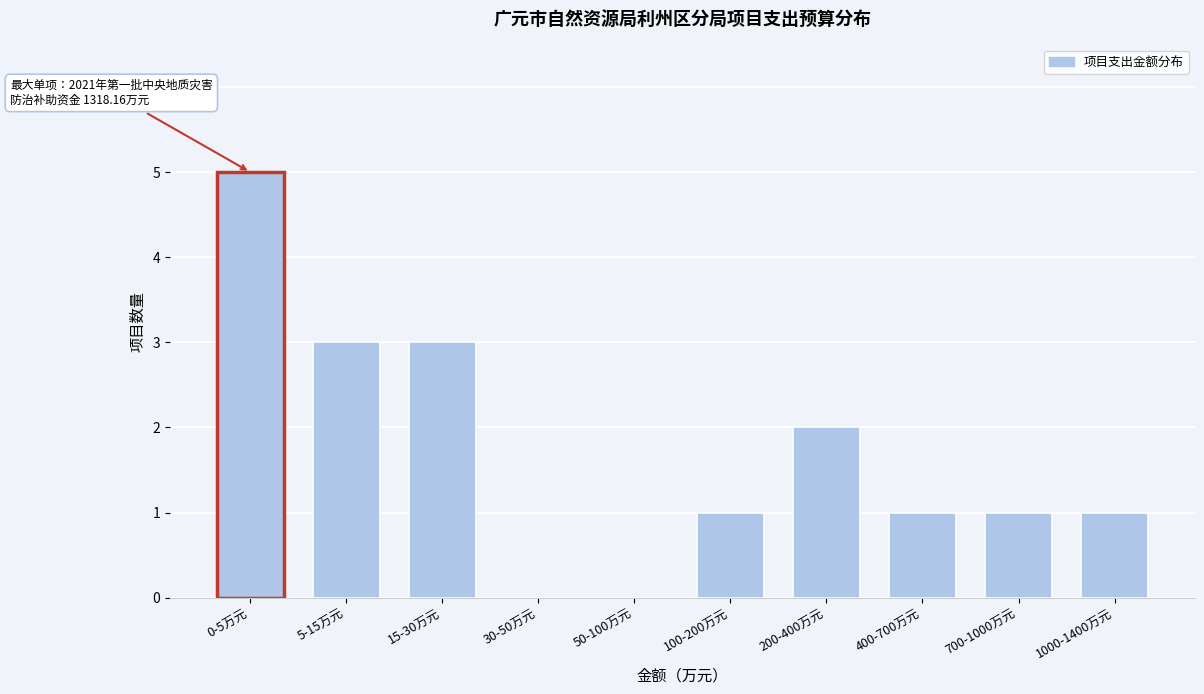

Reading right to left, list all the values displayed in this chart.

1000-1400万元=1	700-1000万元=1	400-700万元=1	200-400万元=2	100-200万元=1	50-100万元=0	30-50万元=0	15-30万元=3	5-15万元=3	0-5万元=5